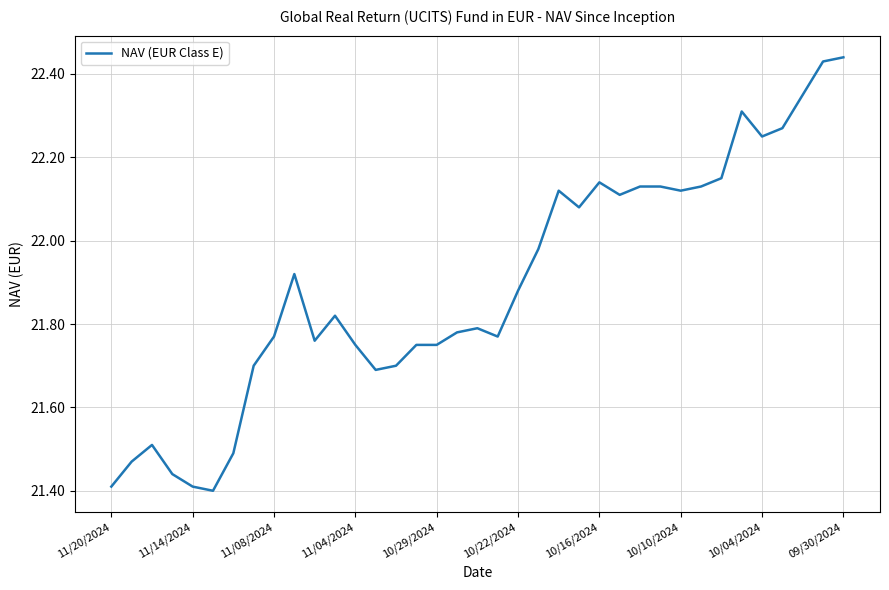

What is the difference between the maximum and minimum values?

1.0